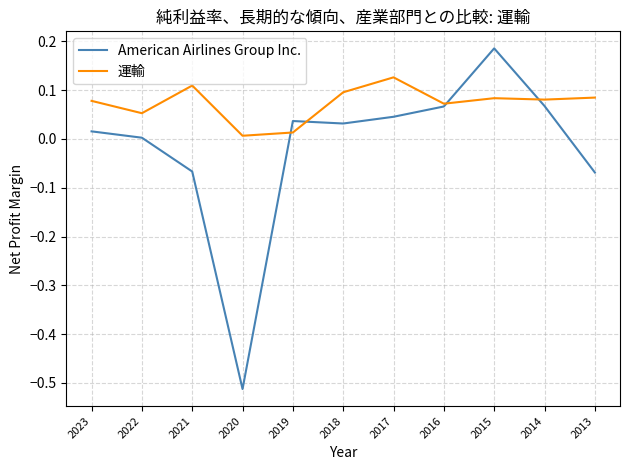

At which label does American Airlines Group Inc. reach its peak?

2015